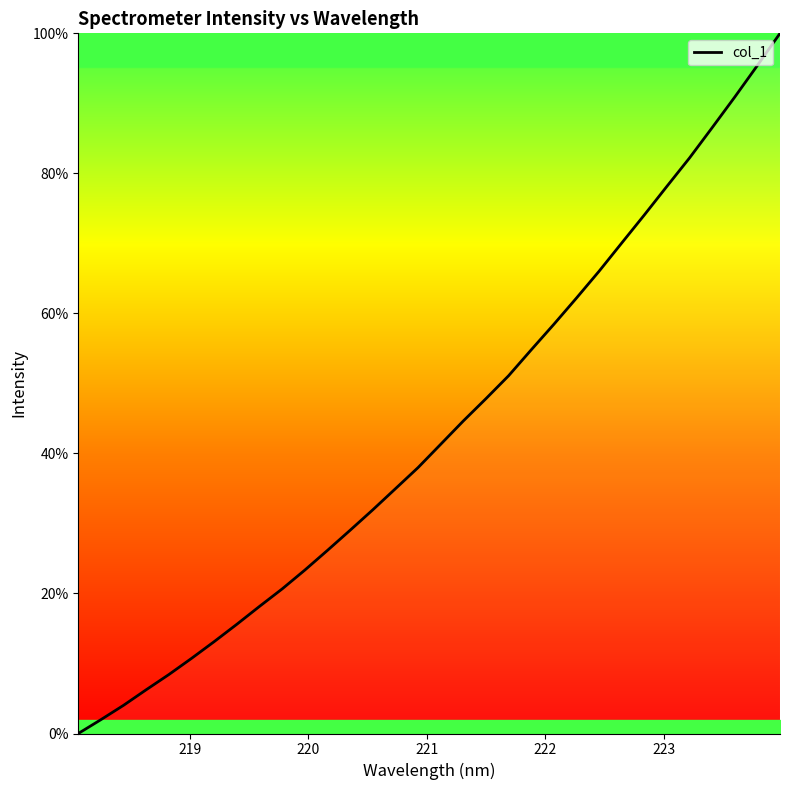

What is the maximum value shown in the chart?

100.0